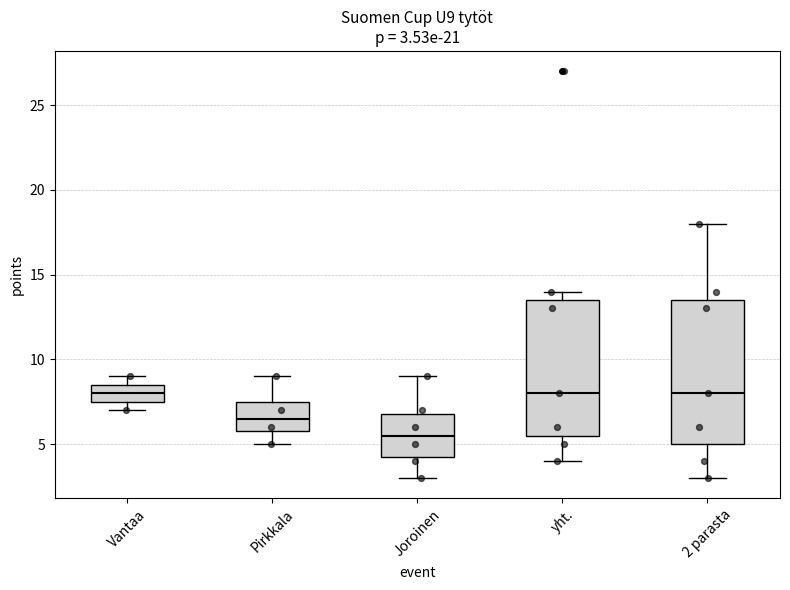

Comparing the boxes themselves (not the whiskers), which one is the tallest?

2 parasta